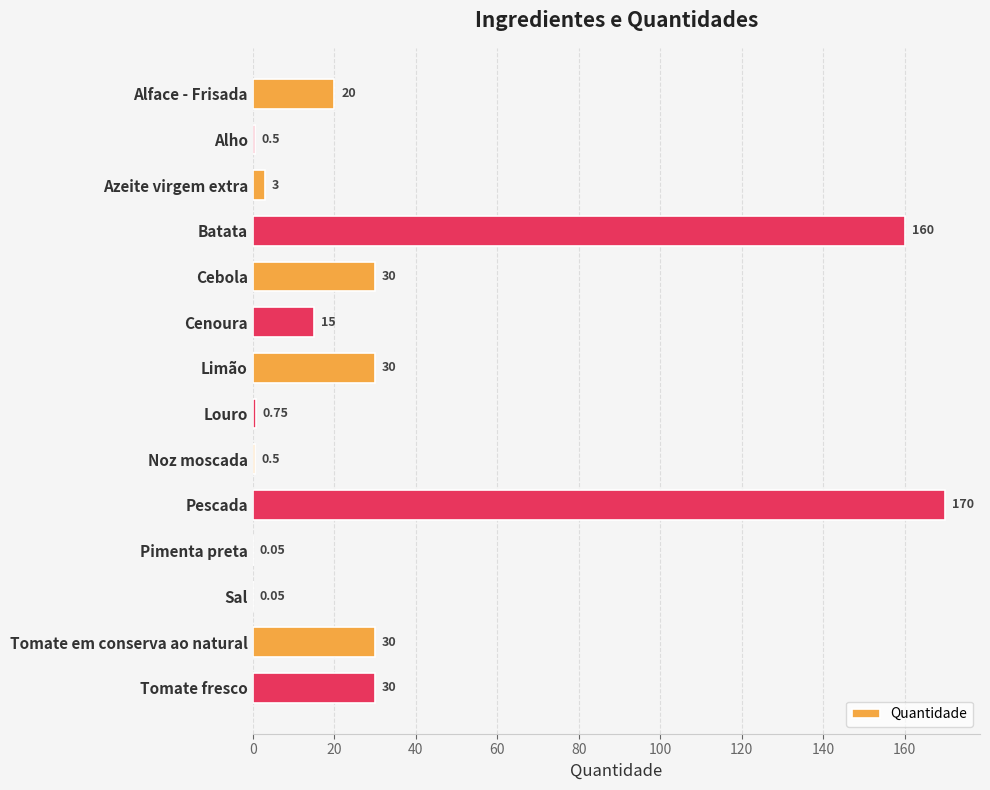

Count the number of categories in the chart.

14